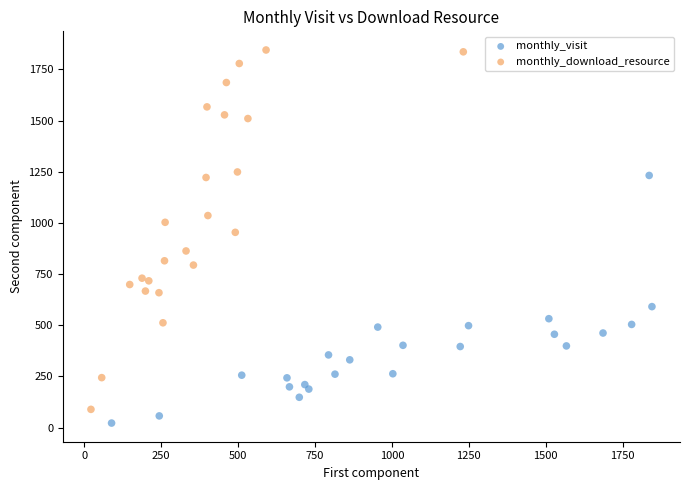

What are all the series names shown in the legend?

monthly_visit, monthly_download_resource